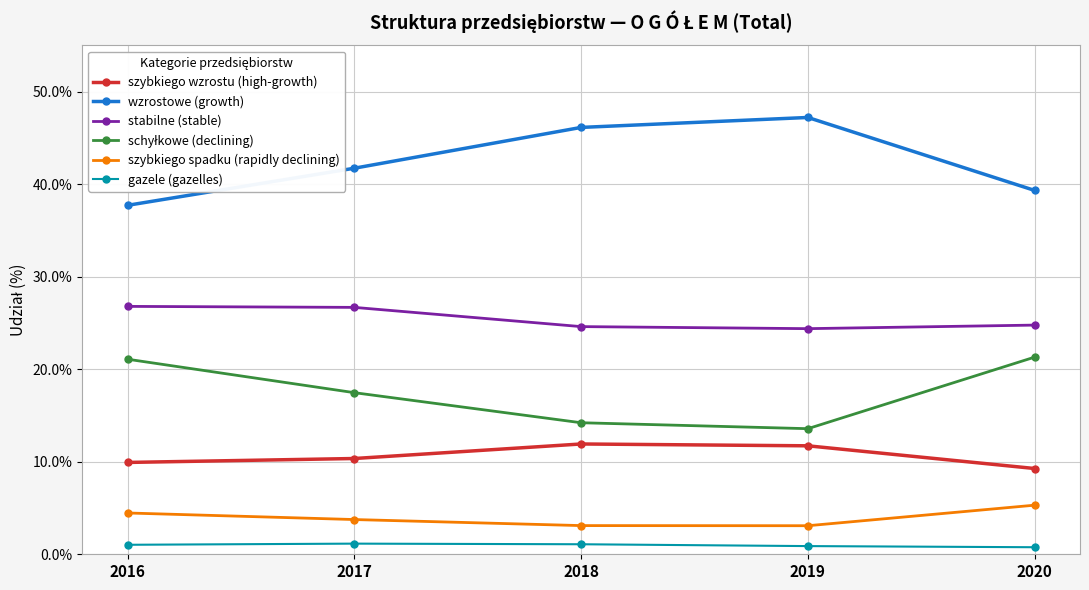

Which series has the largest range (max minus min)?

wzrostowe (growth)